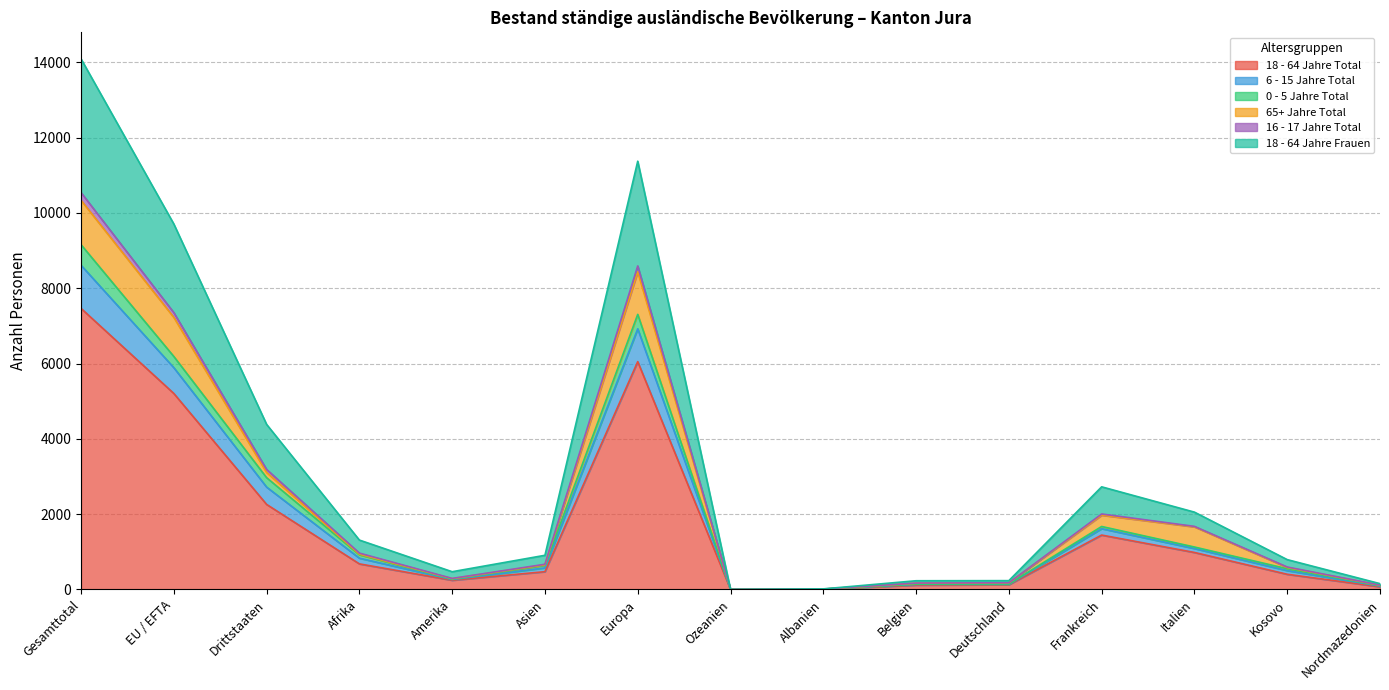

The value of 18 - 64 Jahre Total at EU / EFTA is 7387. True or false?

False